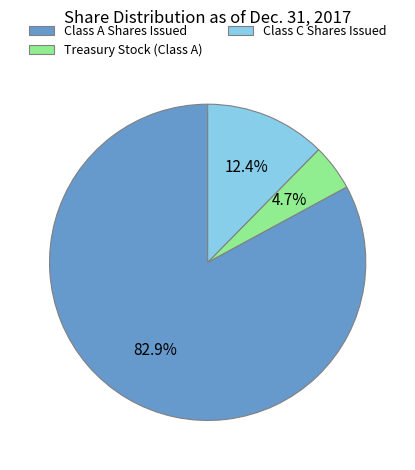

To the nearest percent, what is the average slice percentage?

33%